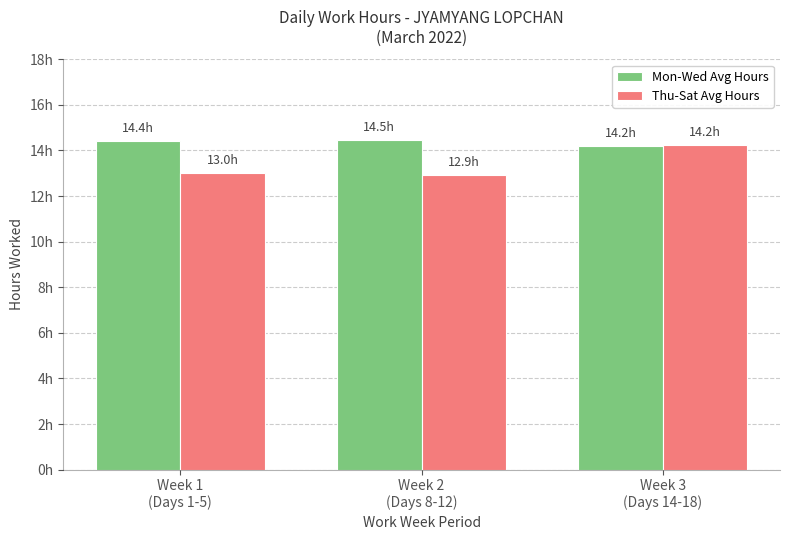

Are the bars grouped side by side (vs. stacked)?

Yes